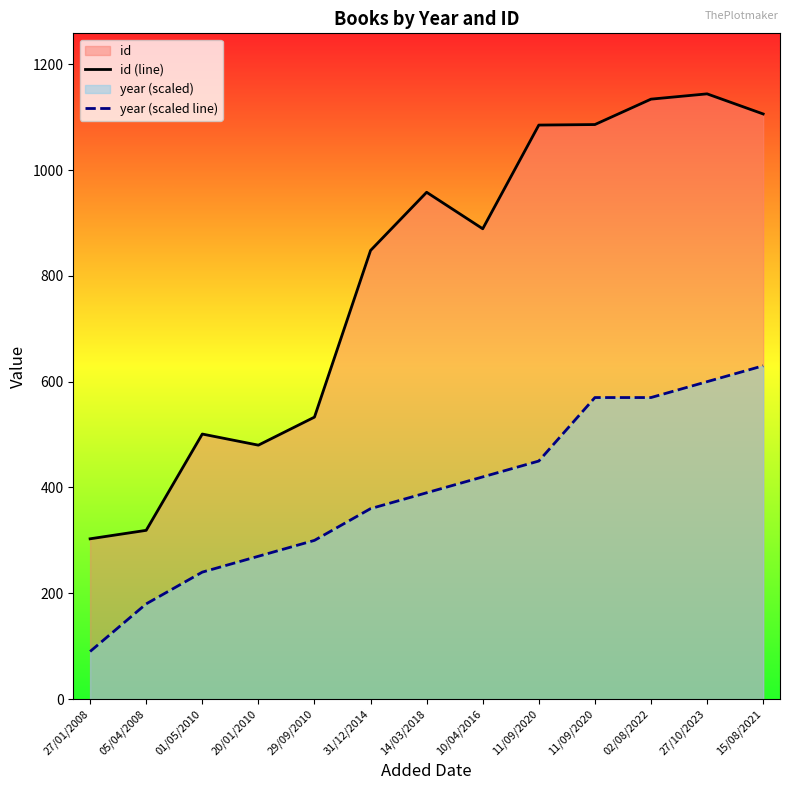

The year (scaled line) series shows 32 at 27/01/2008. True or false?

False